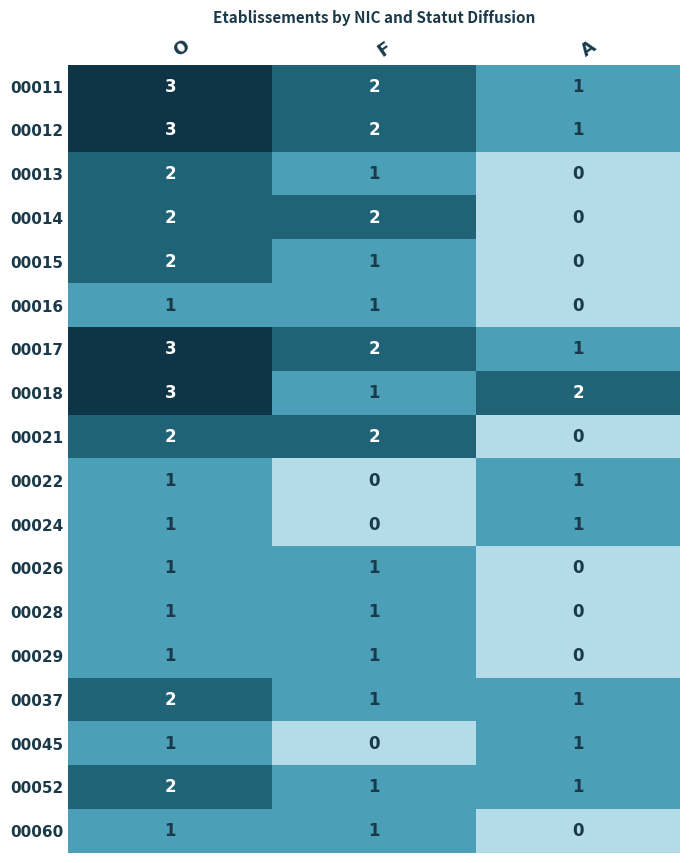

How many series are shown in this chart?

18